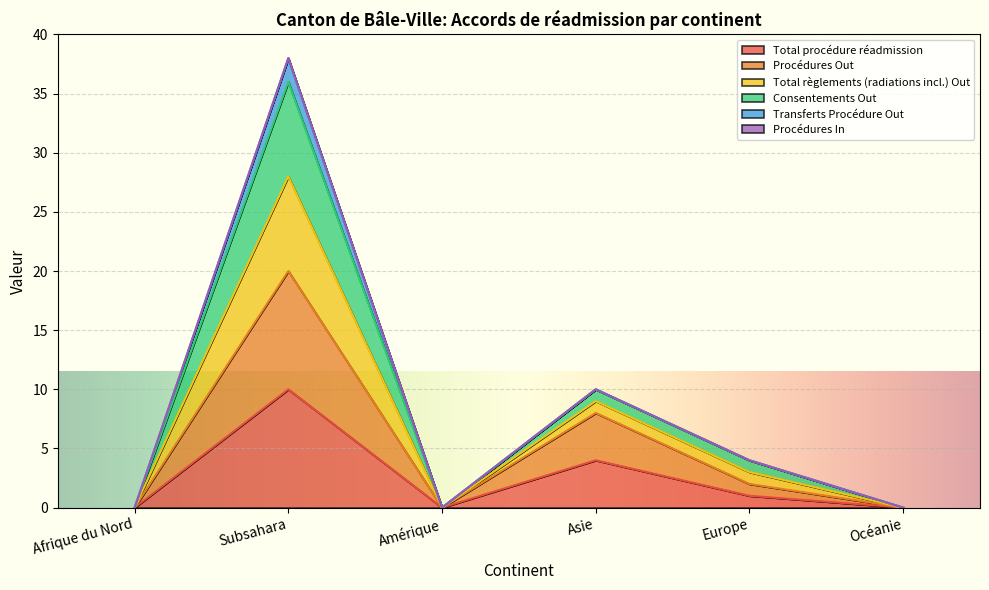

At which category is the sum across all series the highest?

Subsahara